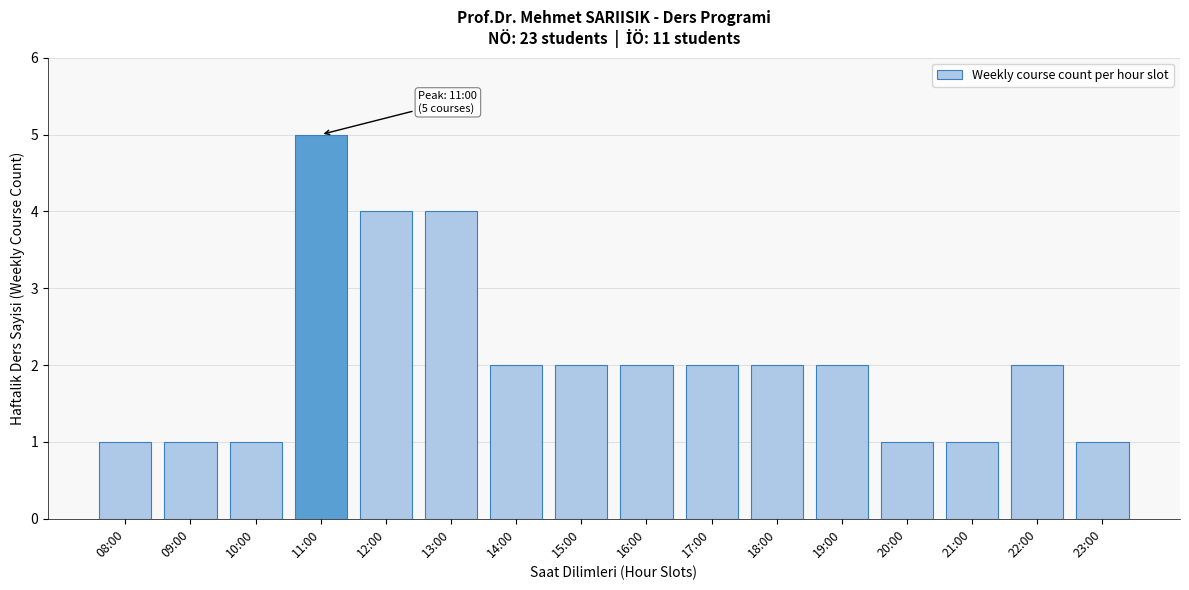

Reading left to right, what are all the values shown in this chart?

08:00=1	09:00=1	10:00=1	11:00=5	12:00=4	13:00=4	14:00=2	15:00=2	16:00=2	17:00=2	18:00=2	19:00=2	20:00=1	21:00=1	22:00=2	23:00=1